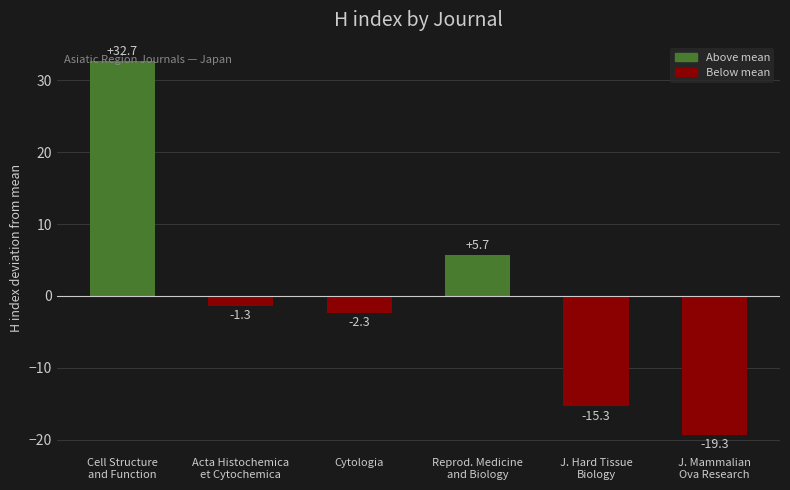

The chart shows a value of -2.3 at Cytologia. True or false?

True